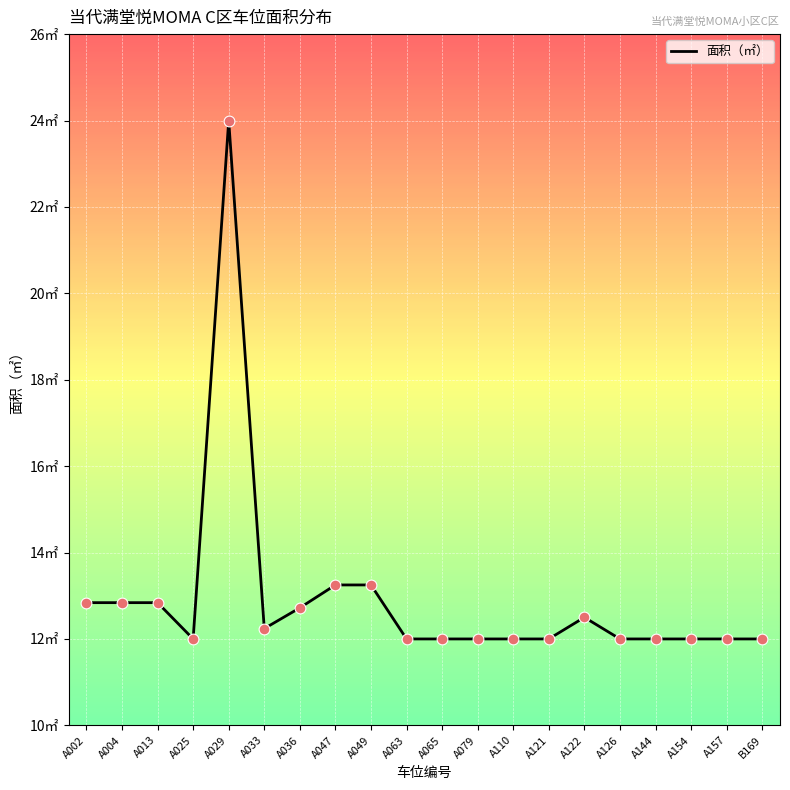

Which has a higher value, A065 or A157?

A065